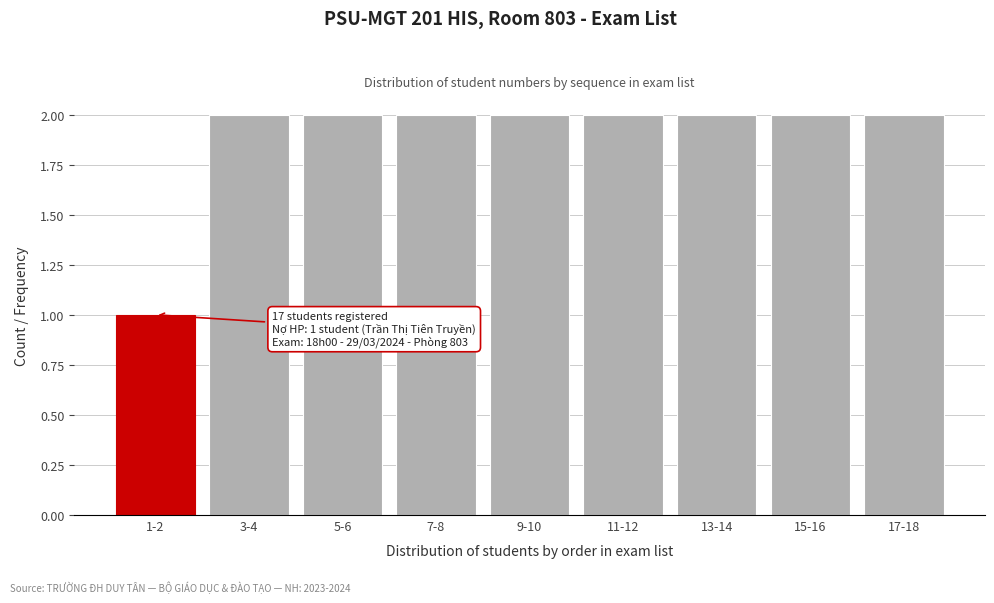

Reading left to right, transcribe all the data shown in this chart.

1	2	2	2	2	2	2	2	2